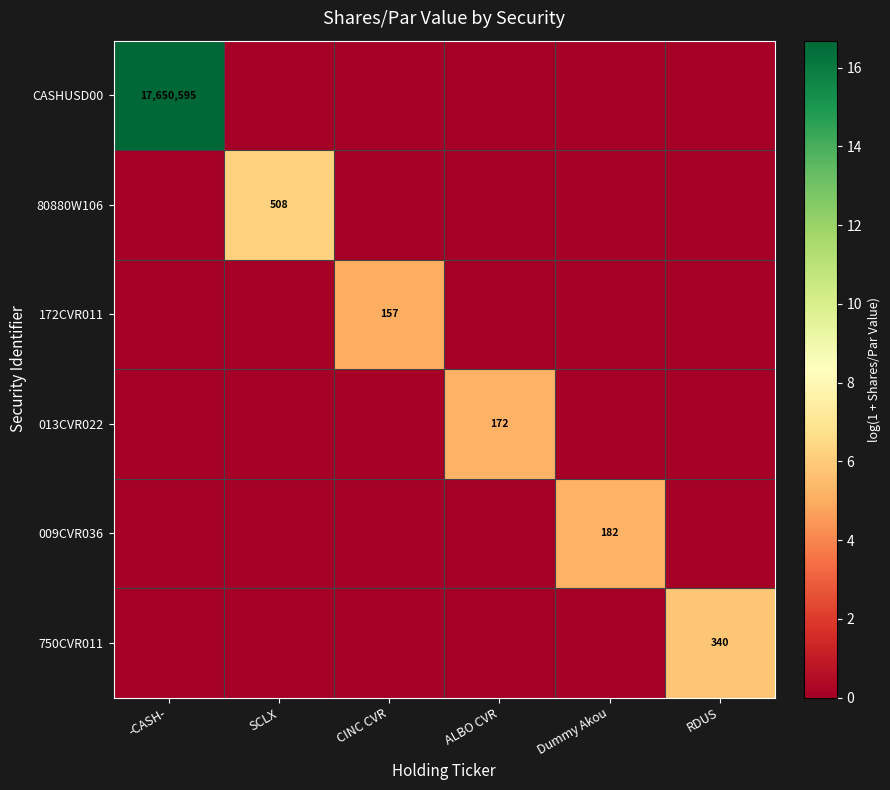

Count the 80880W106 values in the range 0 to 1.

5